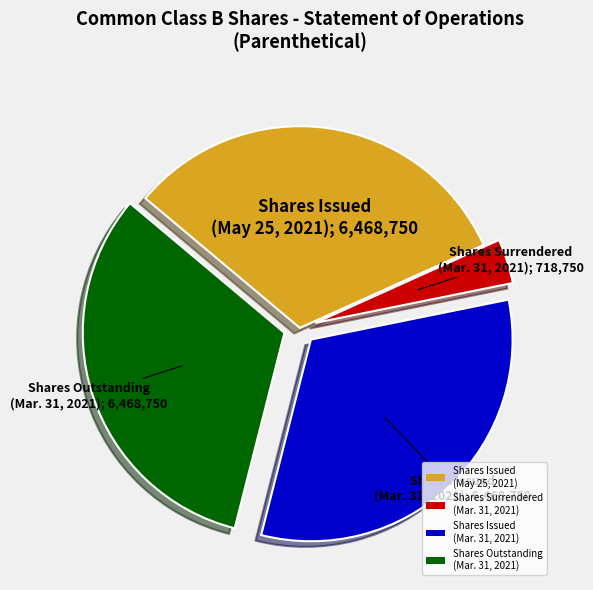

Does any single category account for the majority?

No